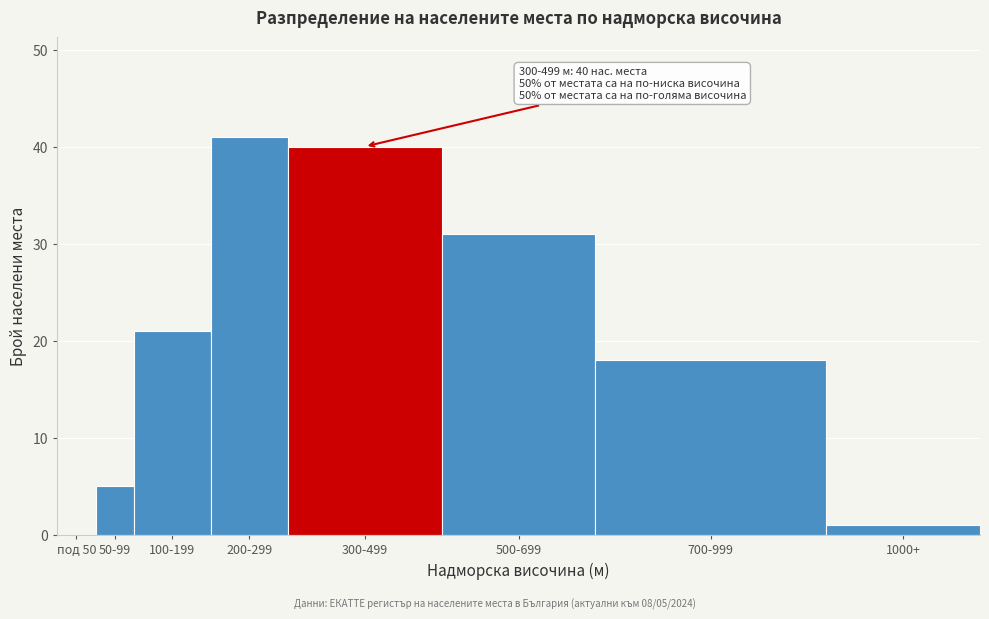

Reading right to left, list all the values displayed in this chart.

1000+=1	700-999=18	500-699=31	300-499=40	200-299=41	100-199=21	50-99=5	под 50=0